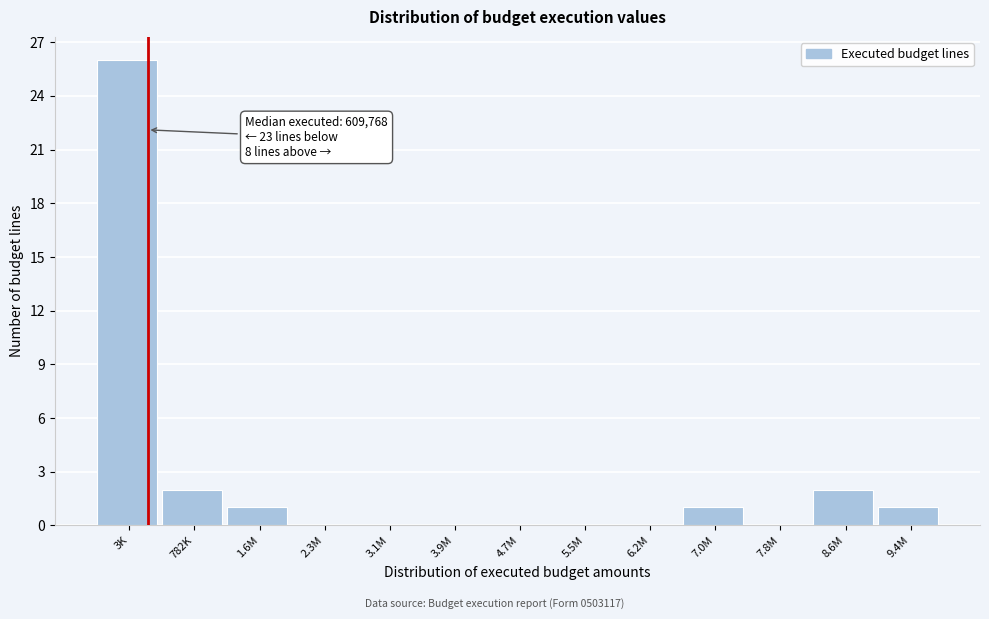

Reading left to right, extract all data points from this chart.

3K=26	782K=2	1.6M=1	2.3M=0	3.1M=0	3.9M=0	4.7M=0	5.5M=0	6.2M=0	7.0M=1	7.8M=0	8.6M=2	9.4M=1